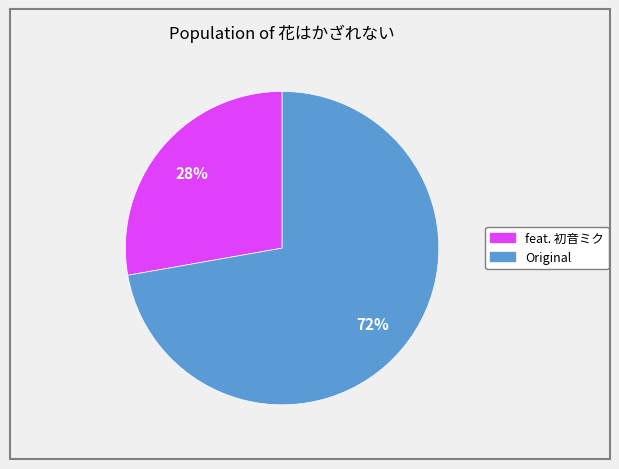

Does any single category account for the majority?

Yes